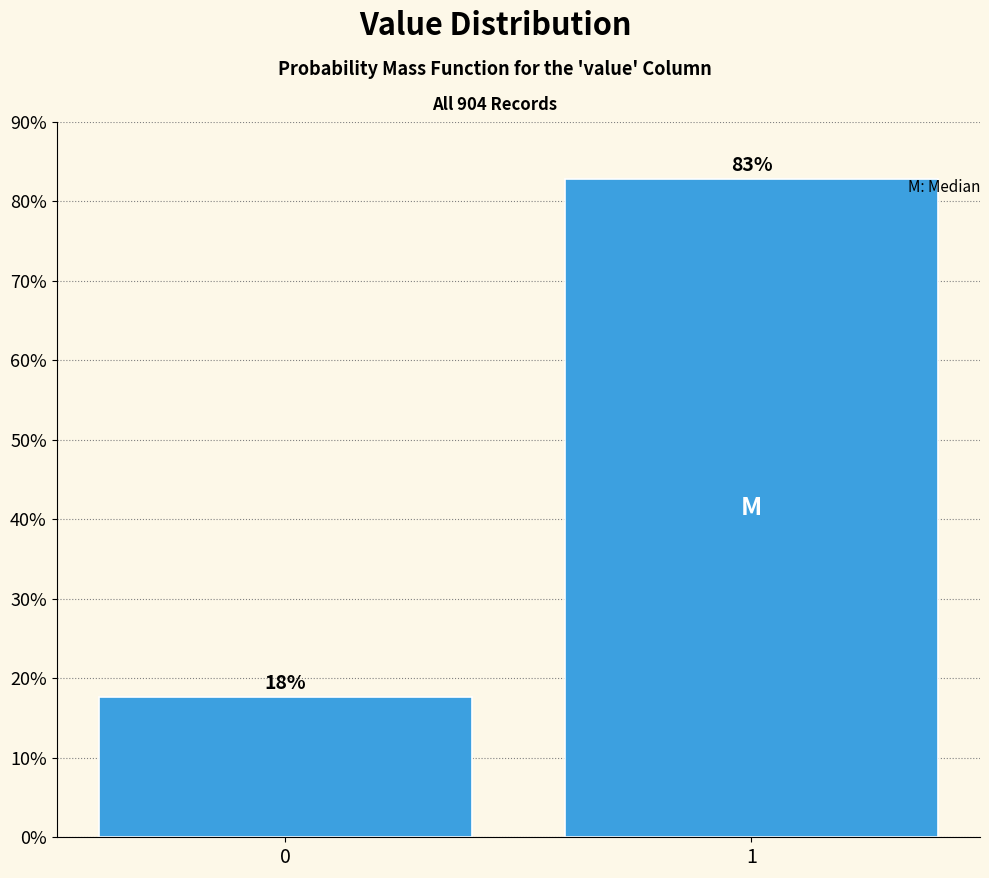

Rank the categories by value from lowest to highest.

0, 1